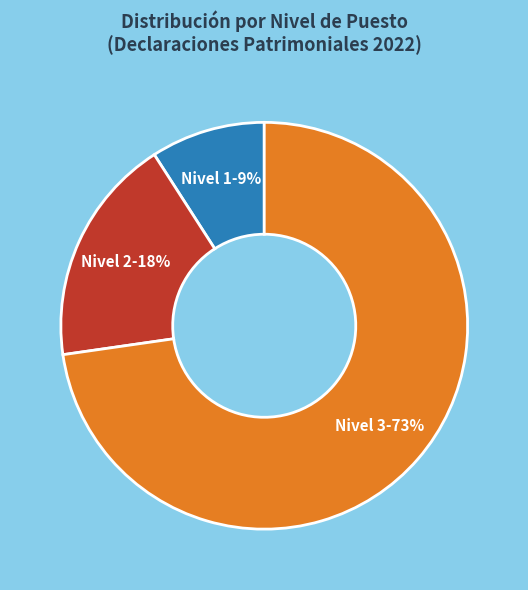

Combined, do Nivel 3 and Nivel 2 account for over 50%?

Yes